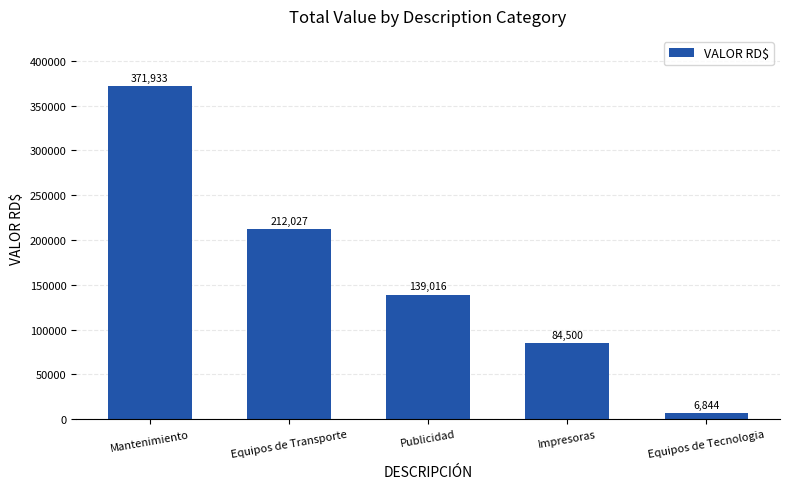

Where is the data nearest to the value 189388?

Equipos de Transporte